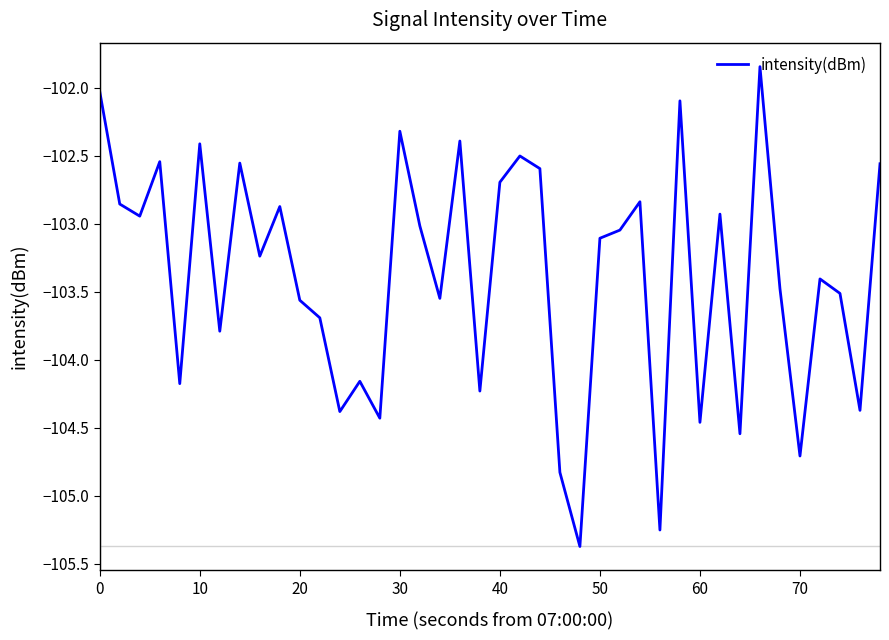

What is the smallest value displayed?

-105.4